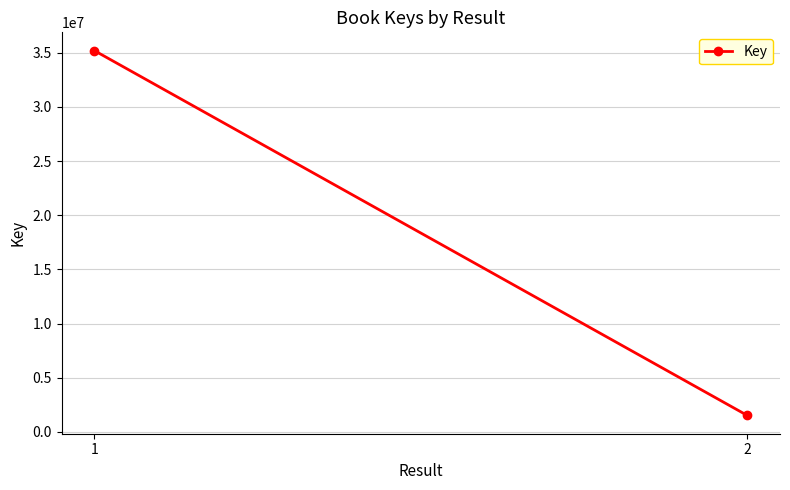

List the labels in order of value, smallest first.

2, 1